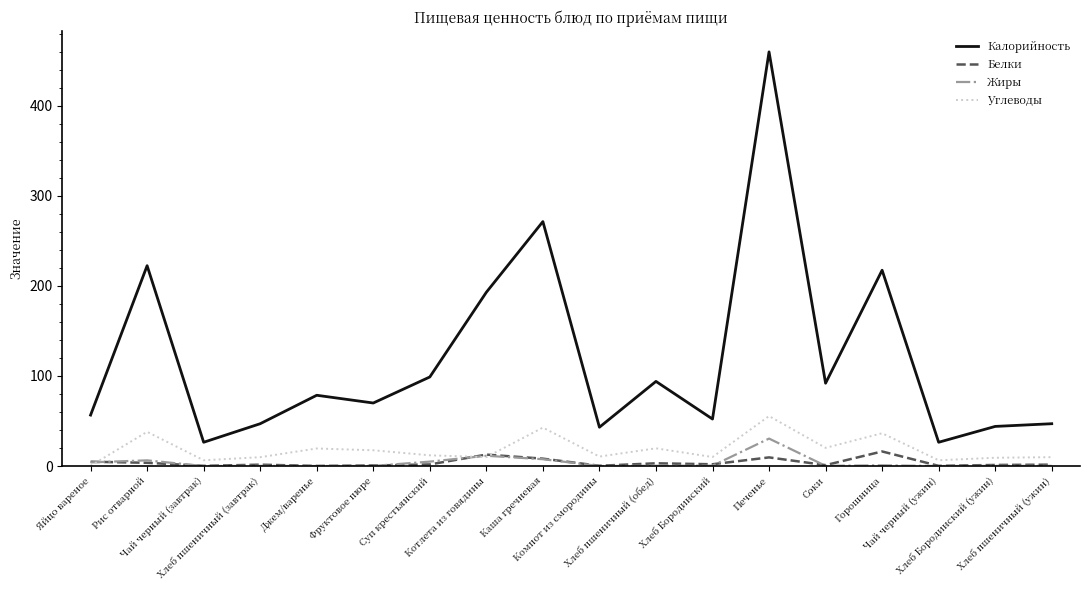

What is the sum of the Белки values at Хлеб пшеничный (обед) and Хлеб Бородинский?

5.0